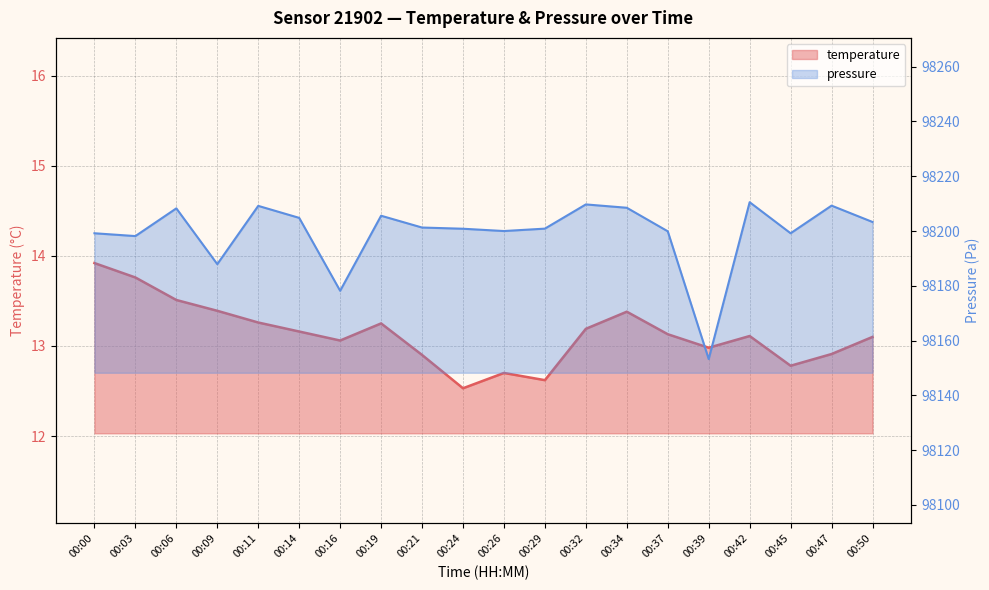

True or false: pressure_scaled has more than 0 interior local peaks.

True